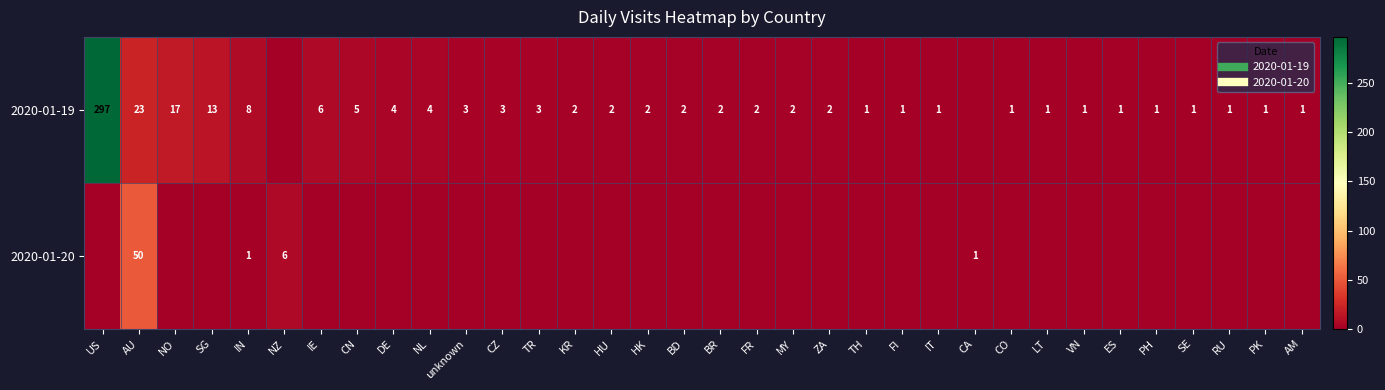

Which category has the highest value across all series?

US